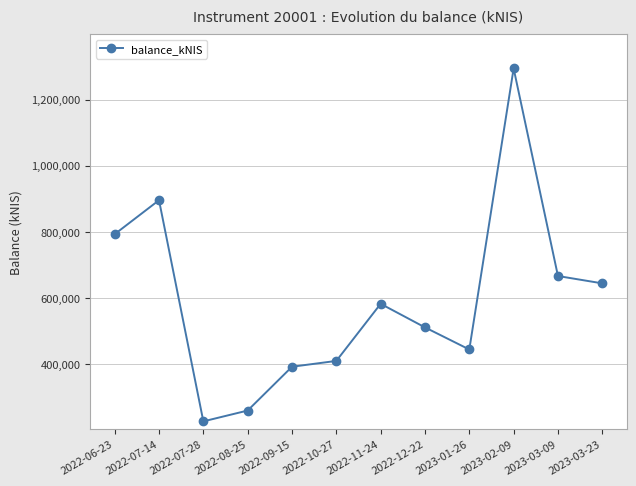

List the labels in order of value, smallest first.

2022-07-28, 2022-08-25, 2022-09-15, 2022-10-27, 2023-01-26, 2022-12-22, 2022-11-24, 2023-03-23, 2023-03-09, 2022-06-23, 2022-07-14, 2023-02-09